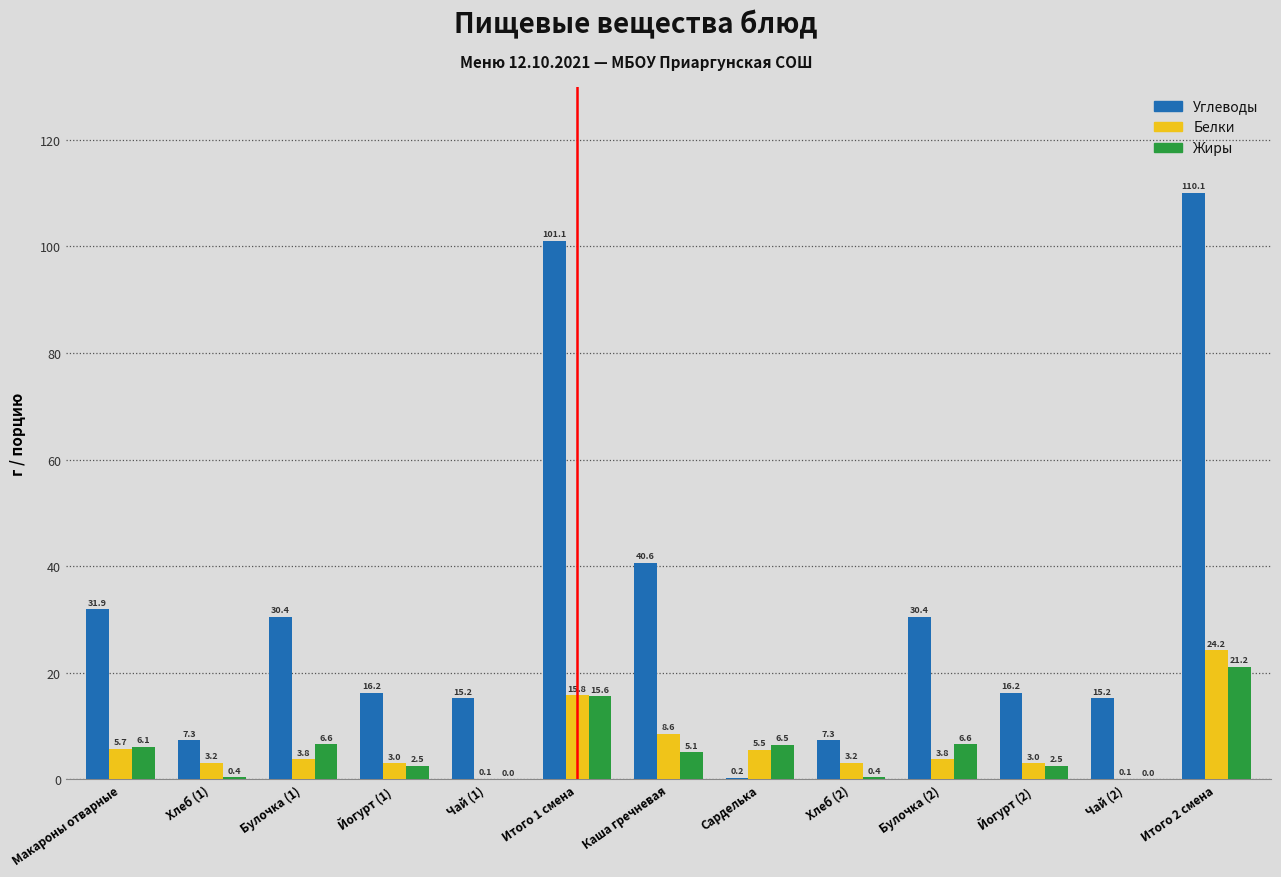

True or false: Белки has a value of 0.1 at Чай (2).

True